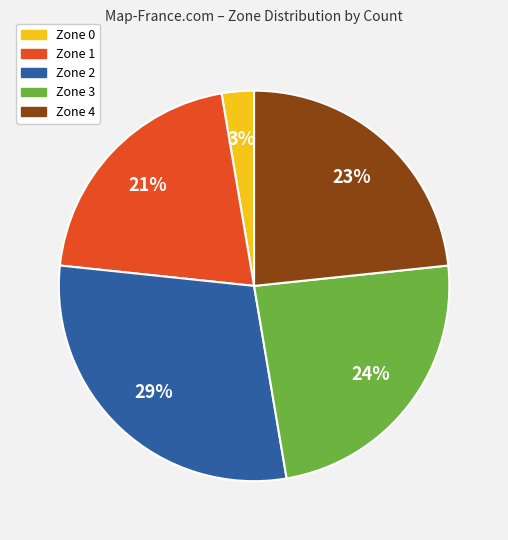

What is the ratio of the value at Zone 1 to the value at Zone 3?

0.9